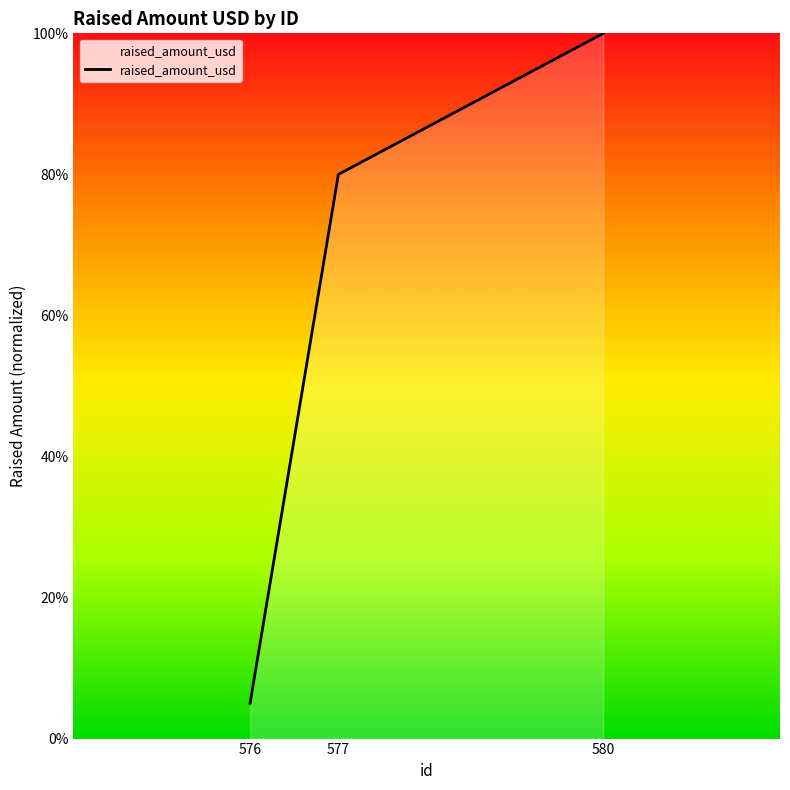

Count the number of categories in the chart.

3